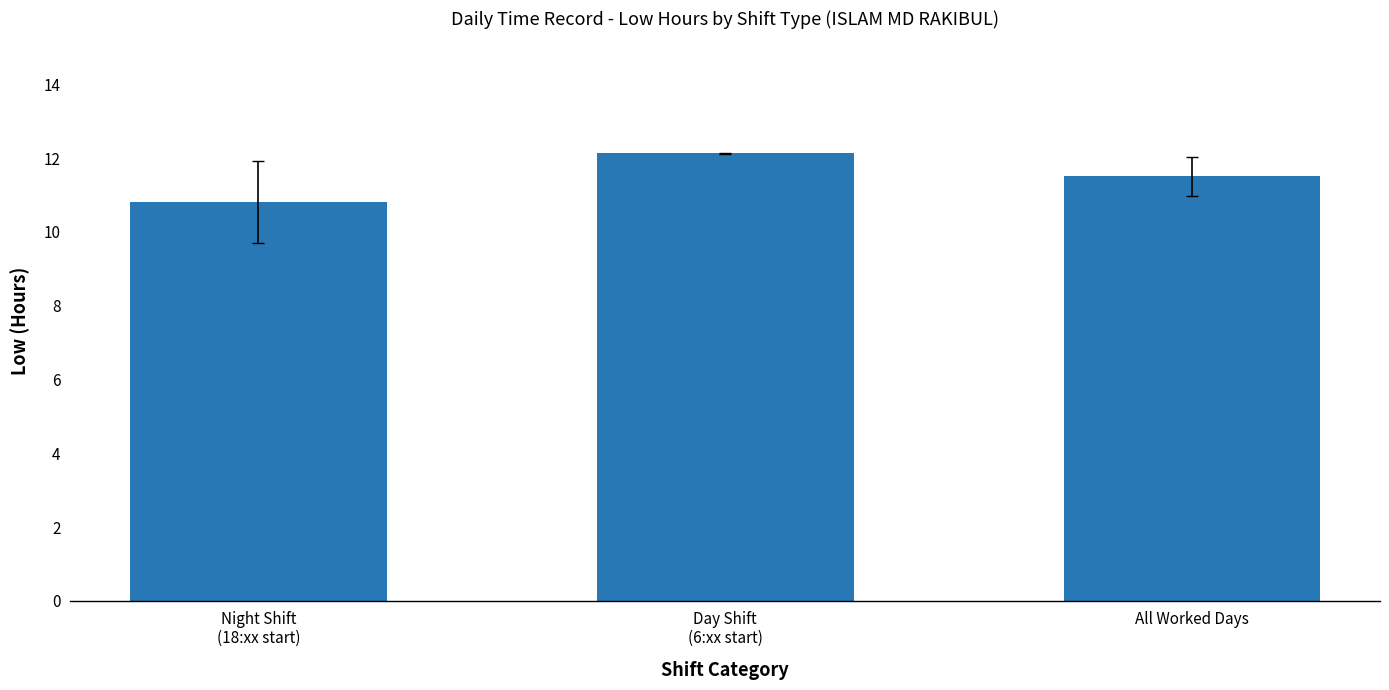

Does the chart contain stacked bars?

No